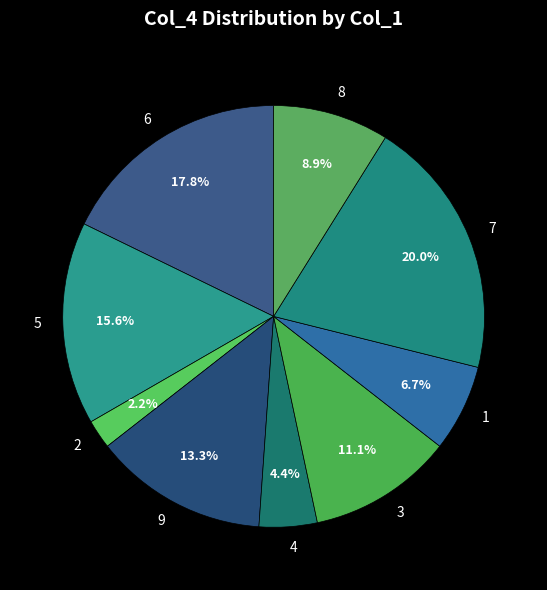

Does 2 account for over 50% of the chart?

No